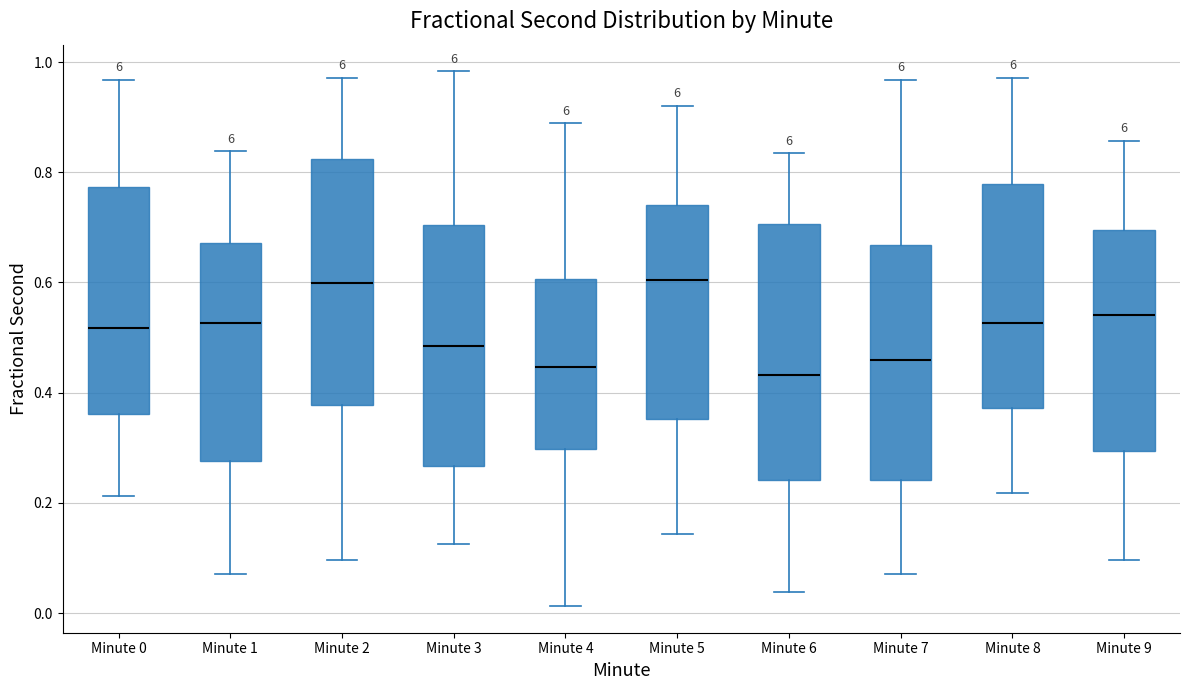

Reading left to right, read every box against the y-axis: the position of its median line, the range the box covers, and the ends of its whiskers. The values are not printed on the chart, so give them approximately, as read against the axis.

Minute 0: median 0.52, box 0.36 to 0.78, whiskers 0.22 to 0.96
Minute 1: median 0.52, box 0.28 to 0.68, whiskers 0.08 to 0.84
Minute 2: median 0.60, box 0.38 to 0.82, whiskers 0.10 to 0.98
Minute 3: median 0.48, box 0.26 to 0.70, whiskers 0.12 to 0.98
Minute 4: median 0.44, box 0.30 to 0.60, whiskers 0.02 to 0.88
Minute 5: median 0.60, box 0.36 to 0.74, whiskers 0.14 to 0.92
Minute 6: median 0.44, box 0.24 to 0.70, whiskers 0.04 to 0.84
Minute 7: median 0.46, box 0.24 to 0.66, whiskers 0.08 to 0.96
Minute 8: median 0.52, box 0.38 to 0.78, whiskers 0.22 to 0.98
Minute 9: median 0.54, box 0.30 to 0.70, whiskers 0.10 to 0.86